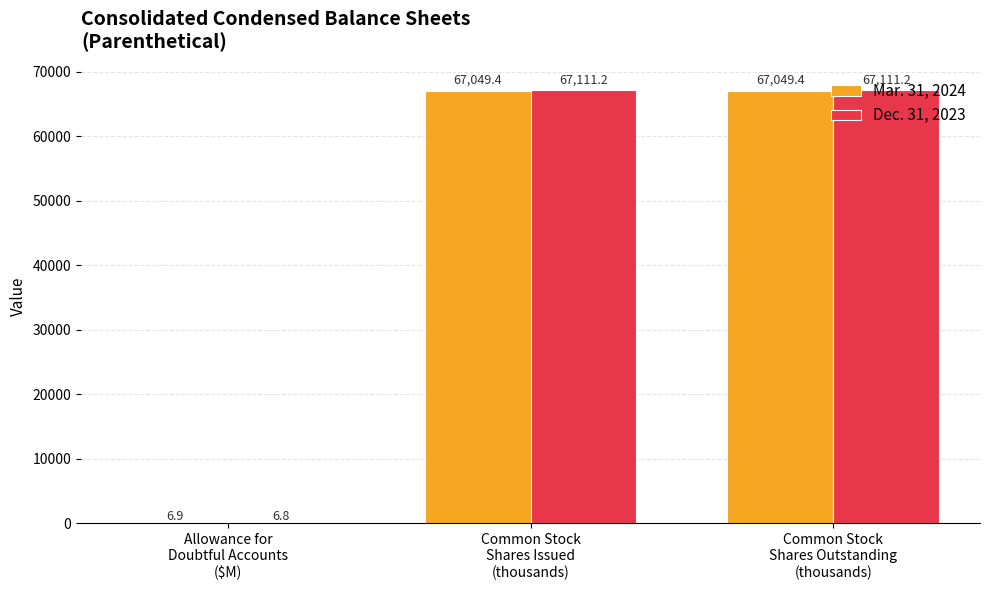

What is the average value of the Dec. 31, 2023 series?

44743.1